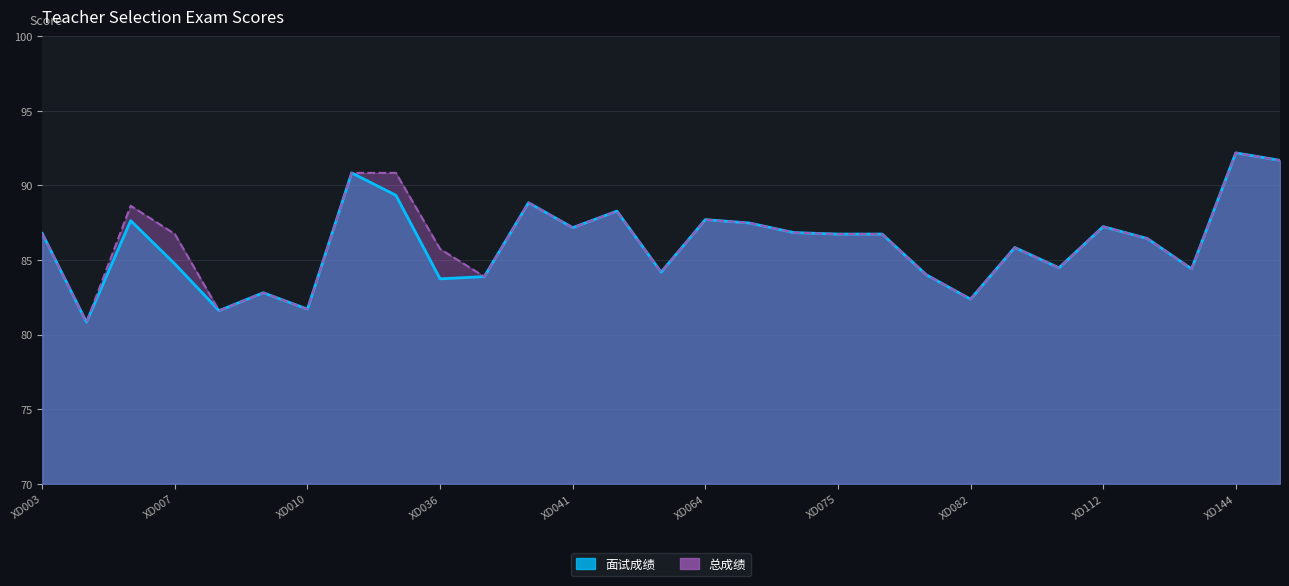

Reading left to right, extract all data points from this chart.

面试成绩: XD003=86.8	XD002=80.8	XD005=87.6	XD007=84.7	XD008=81.6	XD011=82.8	XD010=81.7	XD022=90.8	XD016=89.3	XD036=83.7	XD029=83.9	XD039=88.8	XD041=87.2	XD047=88.3	XD050=84.2	XD064=87.7	XD062=87.5	XD067=86.8	XD075=86.7	XD076=86.7	XD088=84.0	XD082=82.4	XD099=85.8	XD102=84.5	XD112=87.2	XD110=86.4	XD120=84.4	XD144=92.2	XD148=91.7
总成绩: XD003=86.8	XD002=80.8	XD005=88.6	XD007=86.7	XD008=81.6	XD011=82.8	XD010=81.7	XD022=90.8	XD016=90.8	XD036=85.7	XD029=83.9	XD039=88.8	XD041=87.2	XD047=88.3	XD050=84.2	XD064=87.7	XD062=87.5	XD067=86.8	XD075=86.7	XD076=86.7	XD088=84.0	XD082=82.4	XD099=85.8	XD102=84.5	XD112=87.2	XD110=86.4	XD120=84.4	XD144=92.2	XD148=91.7